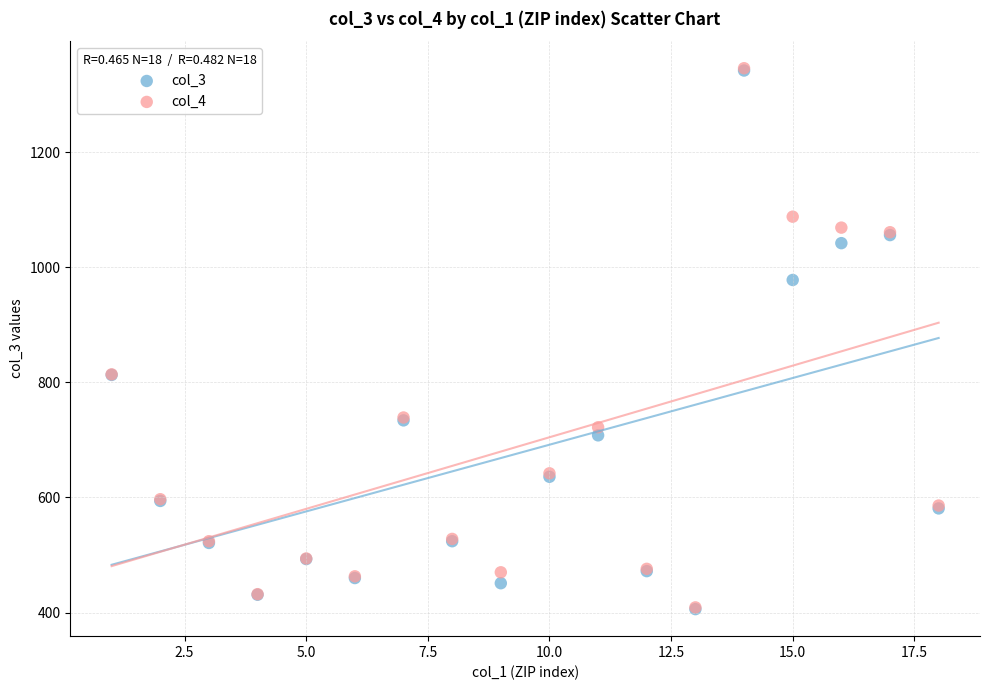

Which series has the widest spread of Y values?

col_4